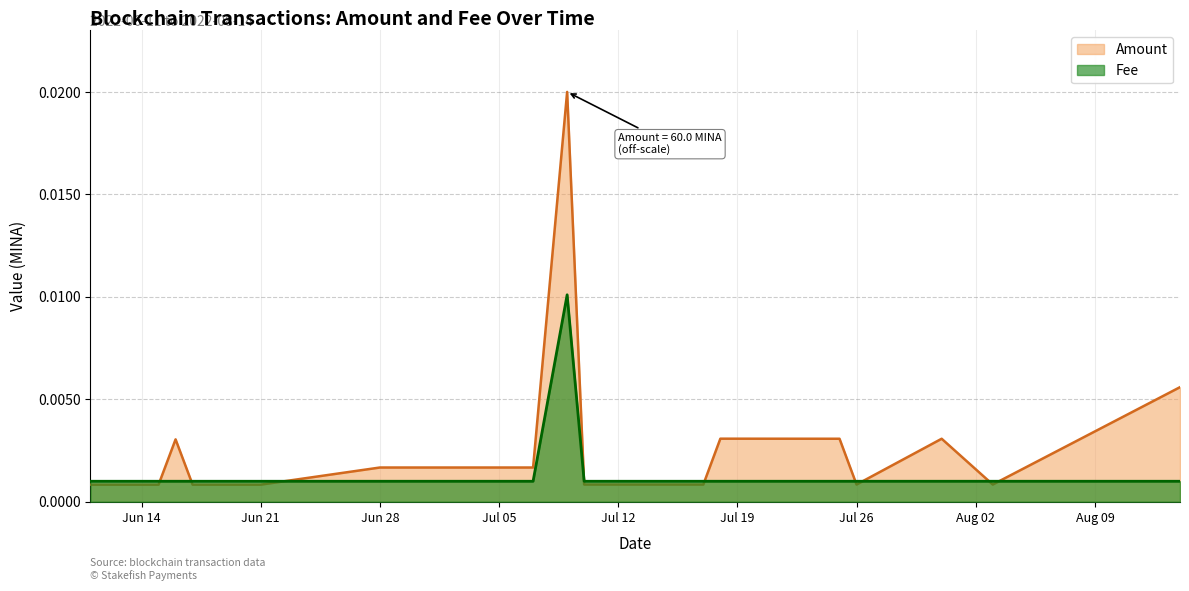

Which series has the widest spread of values?

Amount